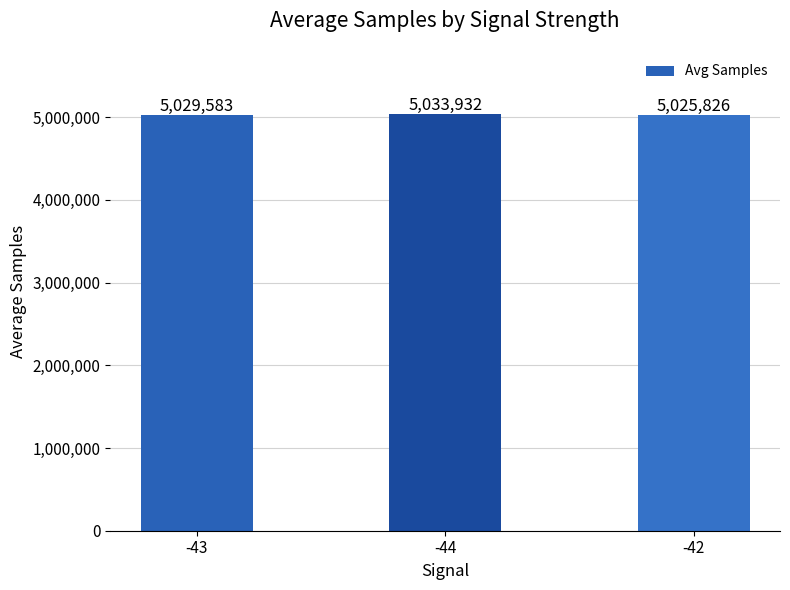

Reading right to left, extract all data points from this chart.

-42=5025826	-44=5033932	-43=5029583